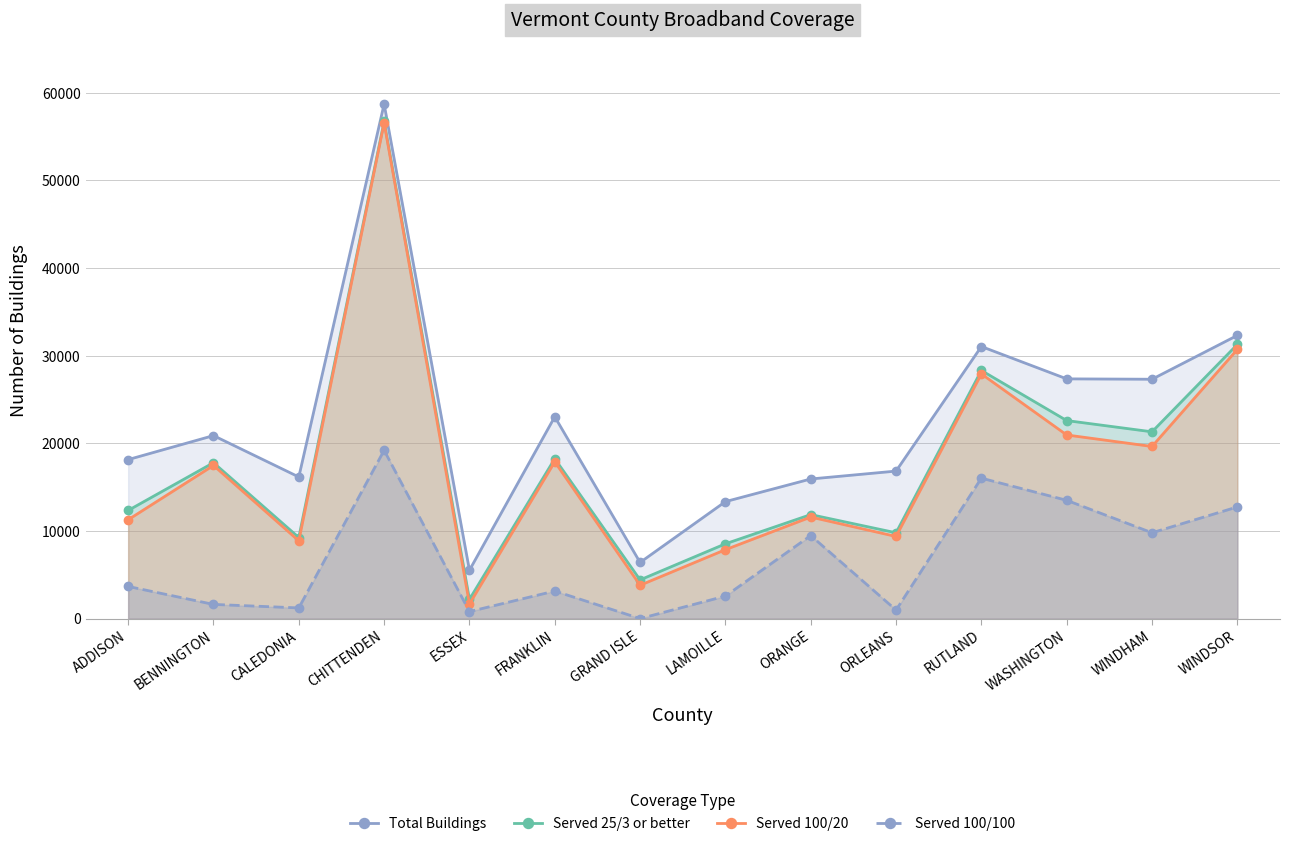

What is the difference between the maximum and second lowest values in the Served 25/3 or better series?

52325